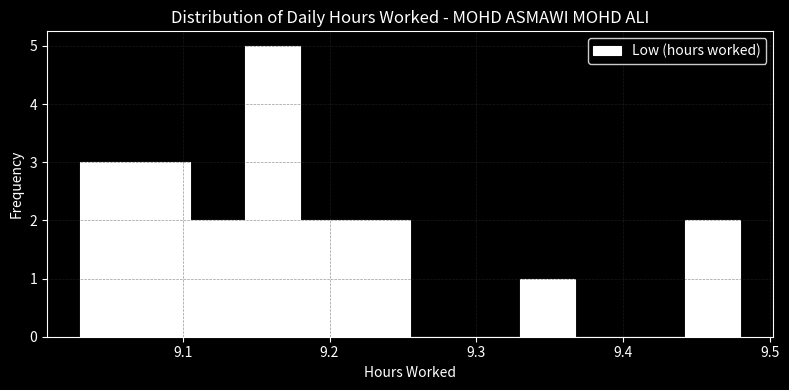

Around what value on the x-axis is the tallest bar? Give the approximate position of its centre, as read against the axis.

9.16